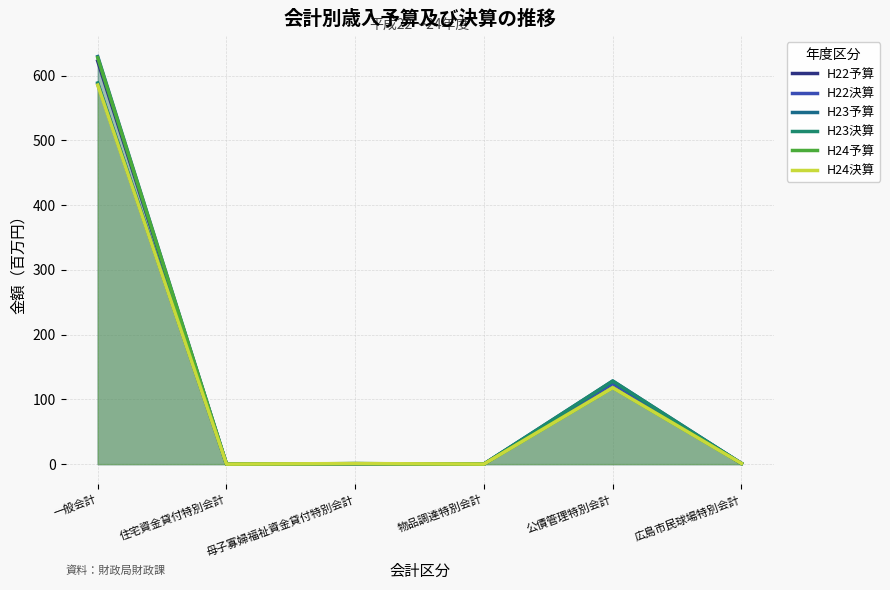

What are all the series names shown in the legend?

H22予算, H22決算, H23予算, H23決算, H24予算, H24決算